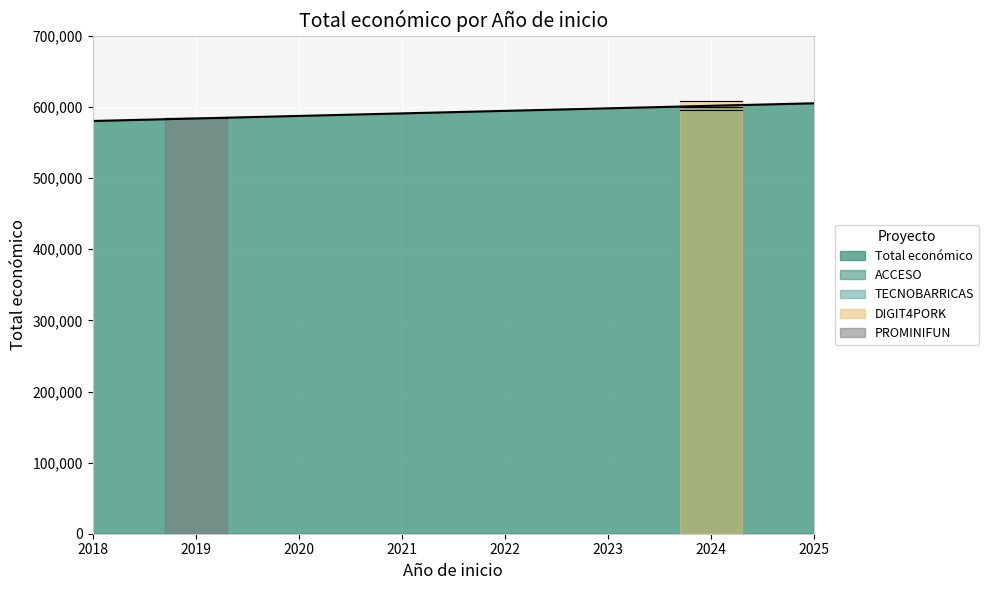

The value at 2019 is 146197. True or false?

False